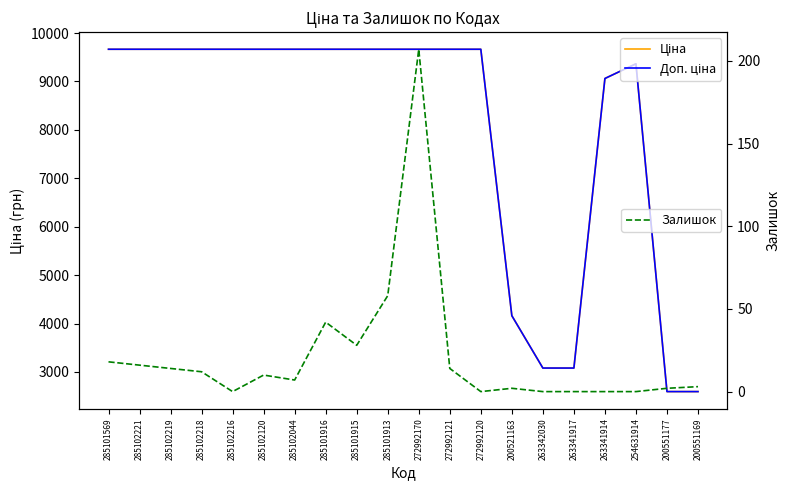

Rank the series at 285102216 from lowest to highest value.

Залишок, Ціна, Доп. ціна